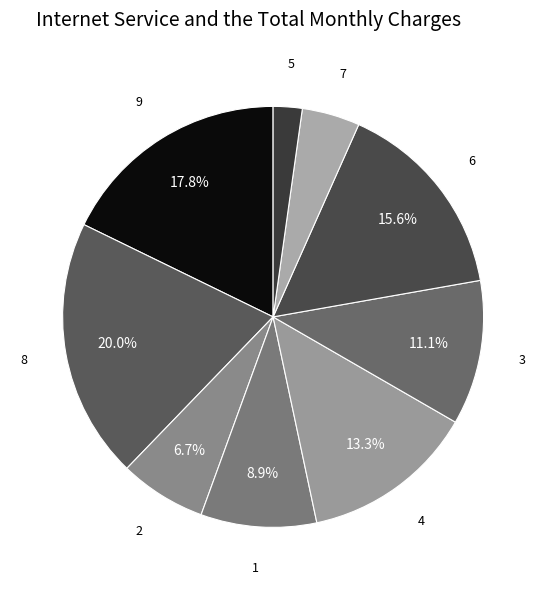

Which category has the biggest portion of the pie?

8